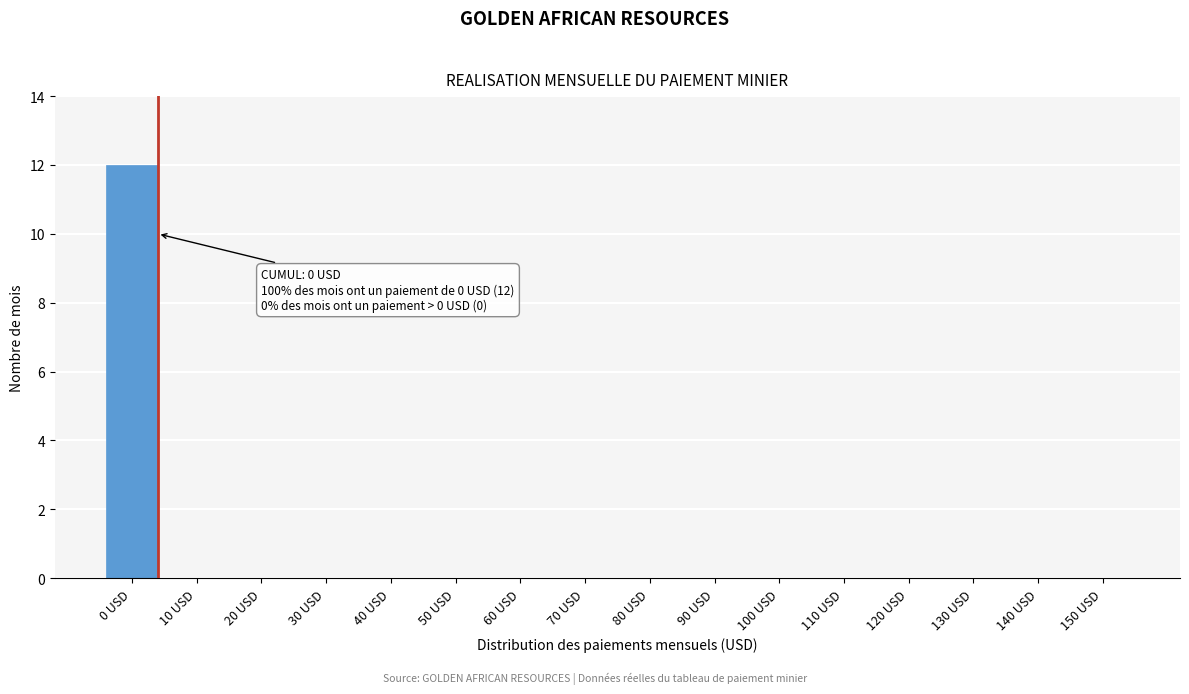

Reading left to right, extract all data points from this chart.

0 USD=12	10 USD=0	20 USD=0	30 USD=0	40 USD=0	50 USD=0	60 USD=0	70 USD=0	80 USD=0	90 USD=0	100 USD=0	110 USD=0	120 USD=0	130 USD=0	140 USD=0	150 USD=0